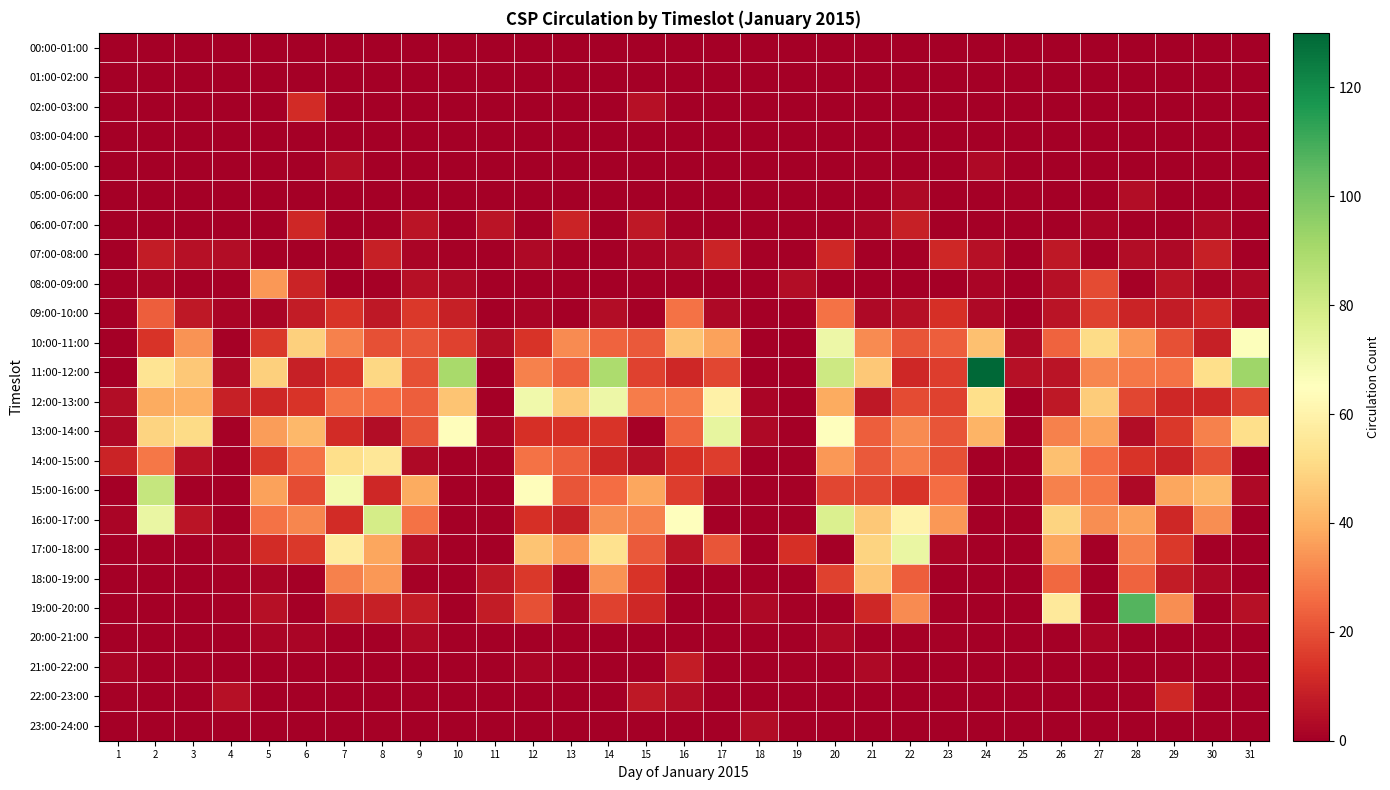

Which series has the largest total across all categories?

11:00-12:00